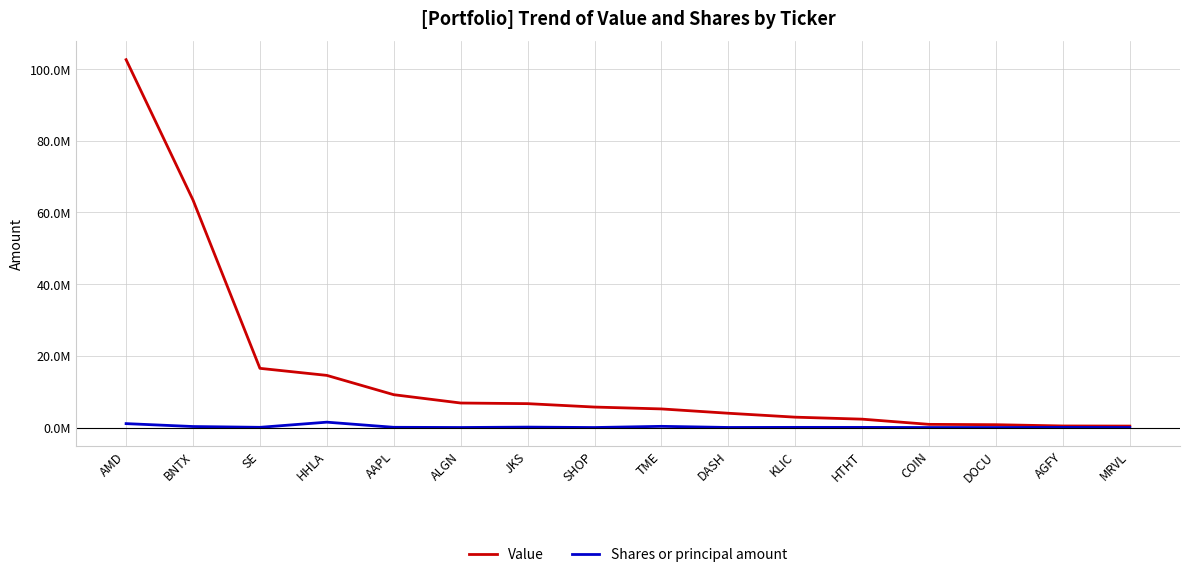

What is the sum of all Value values?

242514000